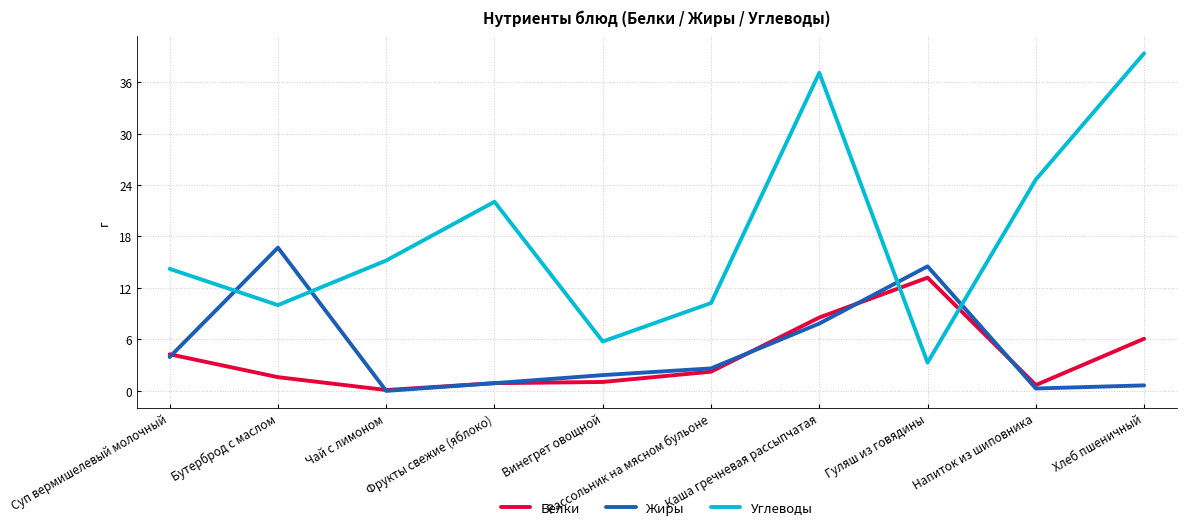

What is the difference between the maximum and minimum values in the Белки series?

13.1